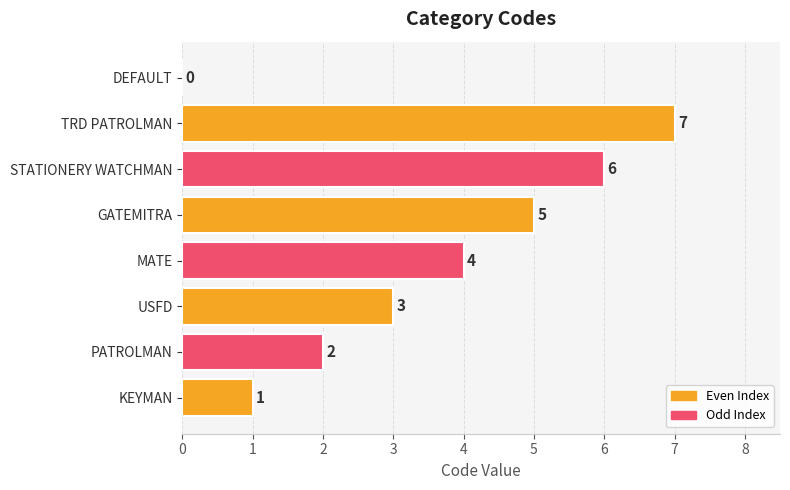

The chart shows a value of 2 at PATROLMAN. True or false?

True